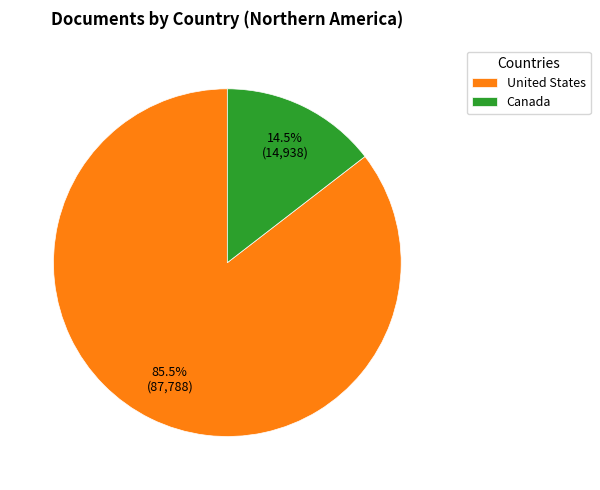

What is the smallest slice in the pie chart?

Canada